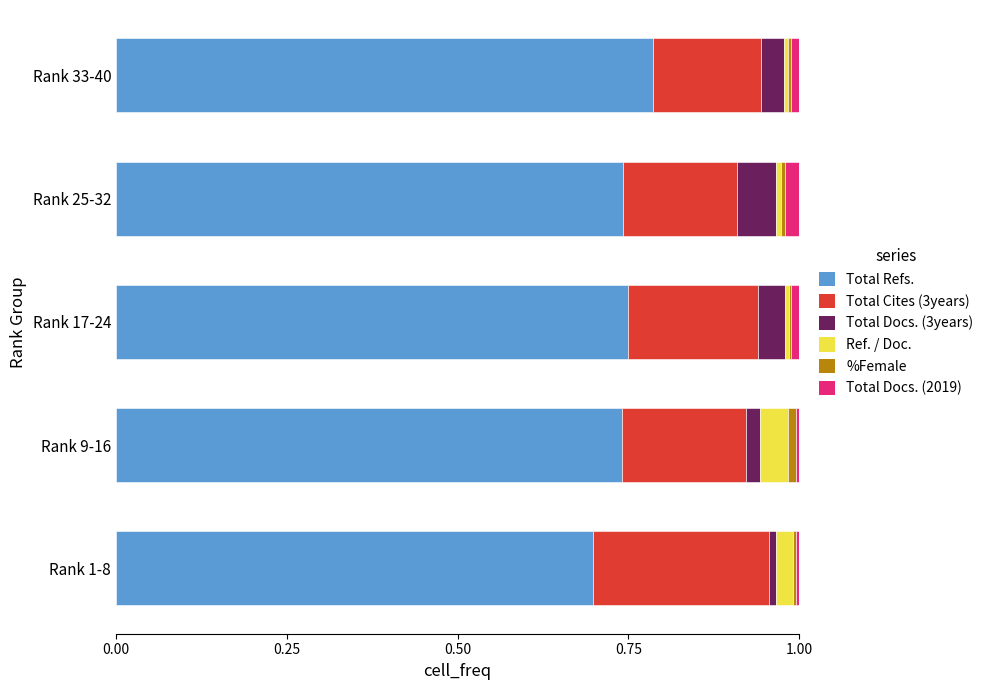

At which label does Total Refs. reach its peak?

Rank 33-40